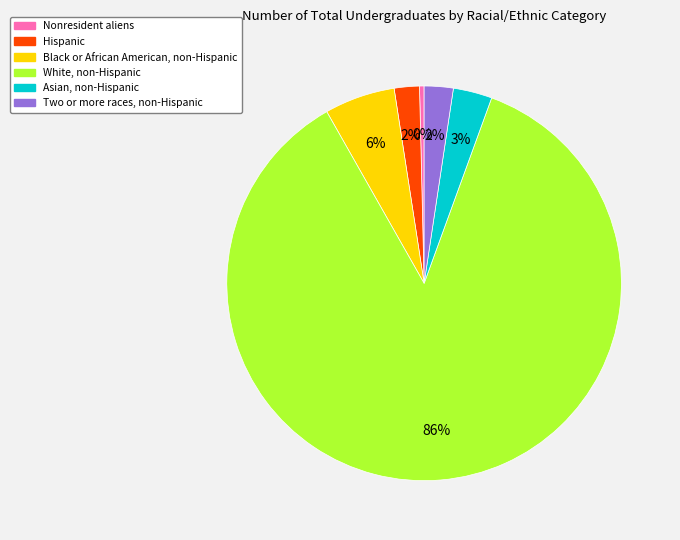

To the nearest percent, what is the average slice percentage?

17%